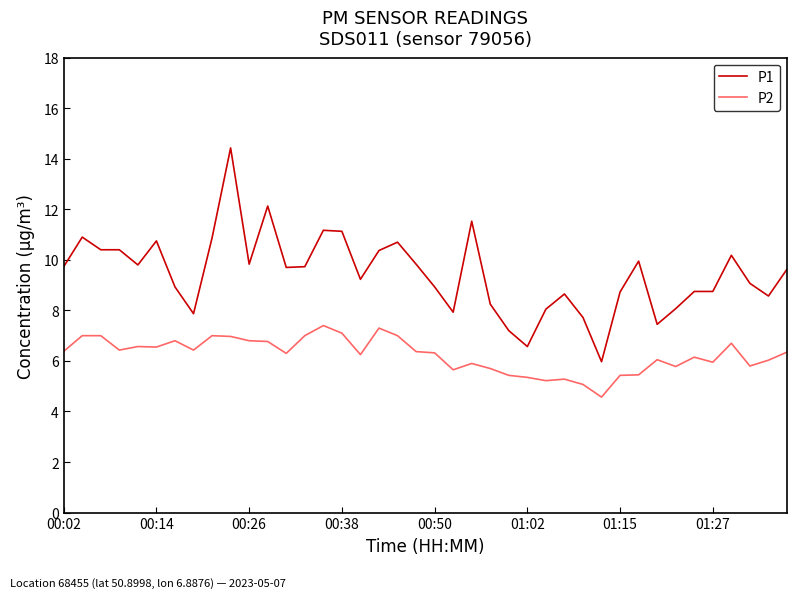

List the series in order of their overall mean, lowest first.

P2, P1